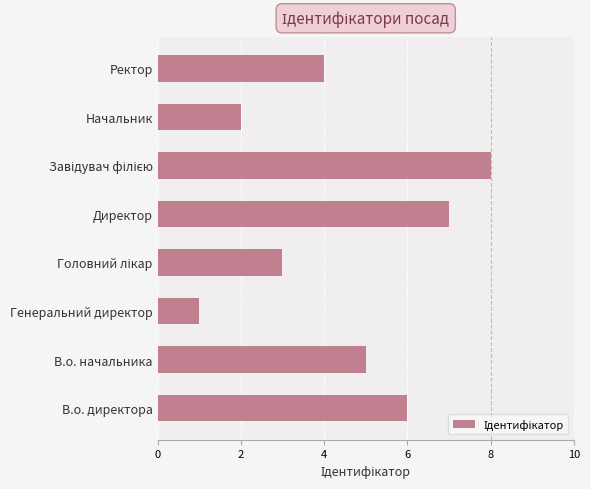

What is the smallest value displayed?

1